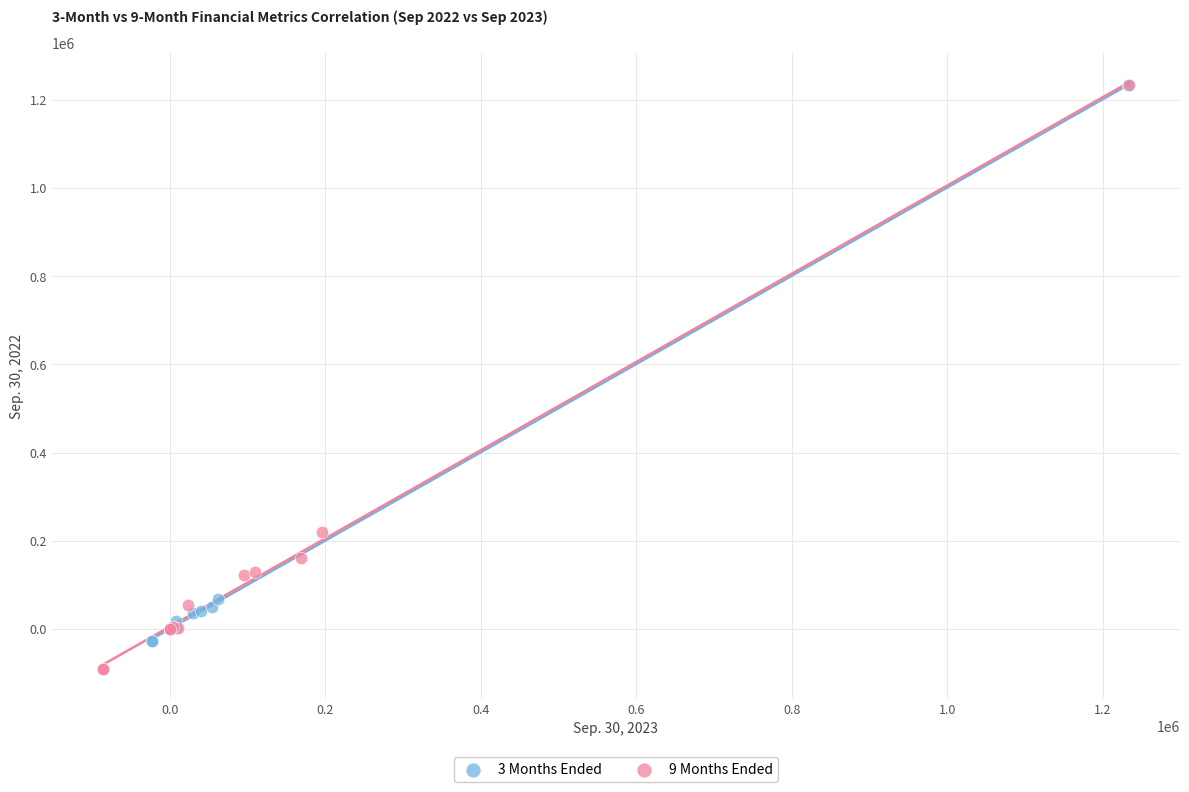

Which series has the largest Y range (max minus min)?

9 Months Ended